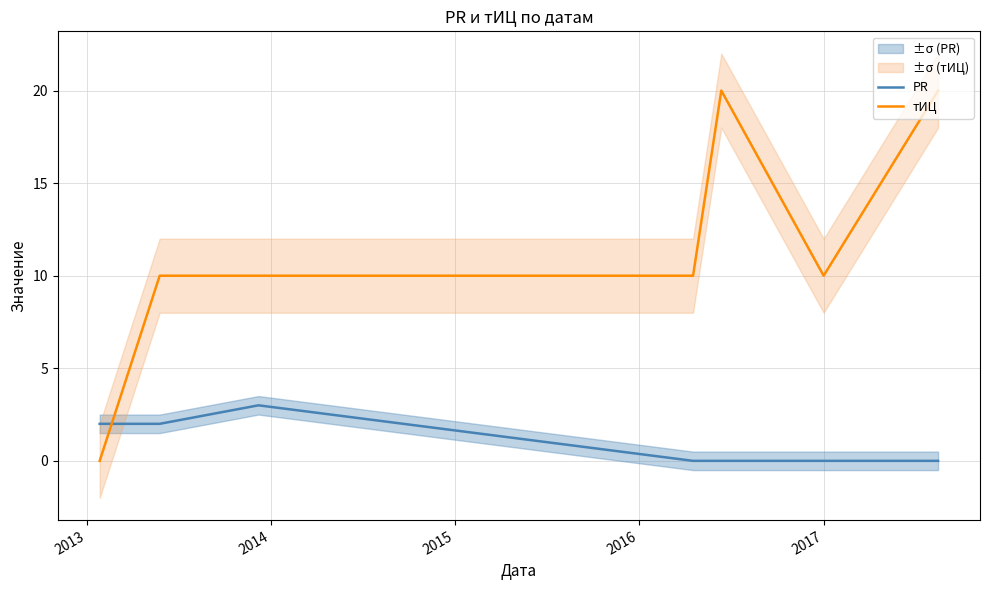

What is the highest value of the PR series?

3